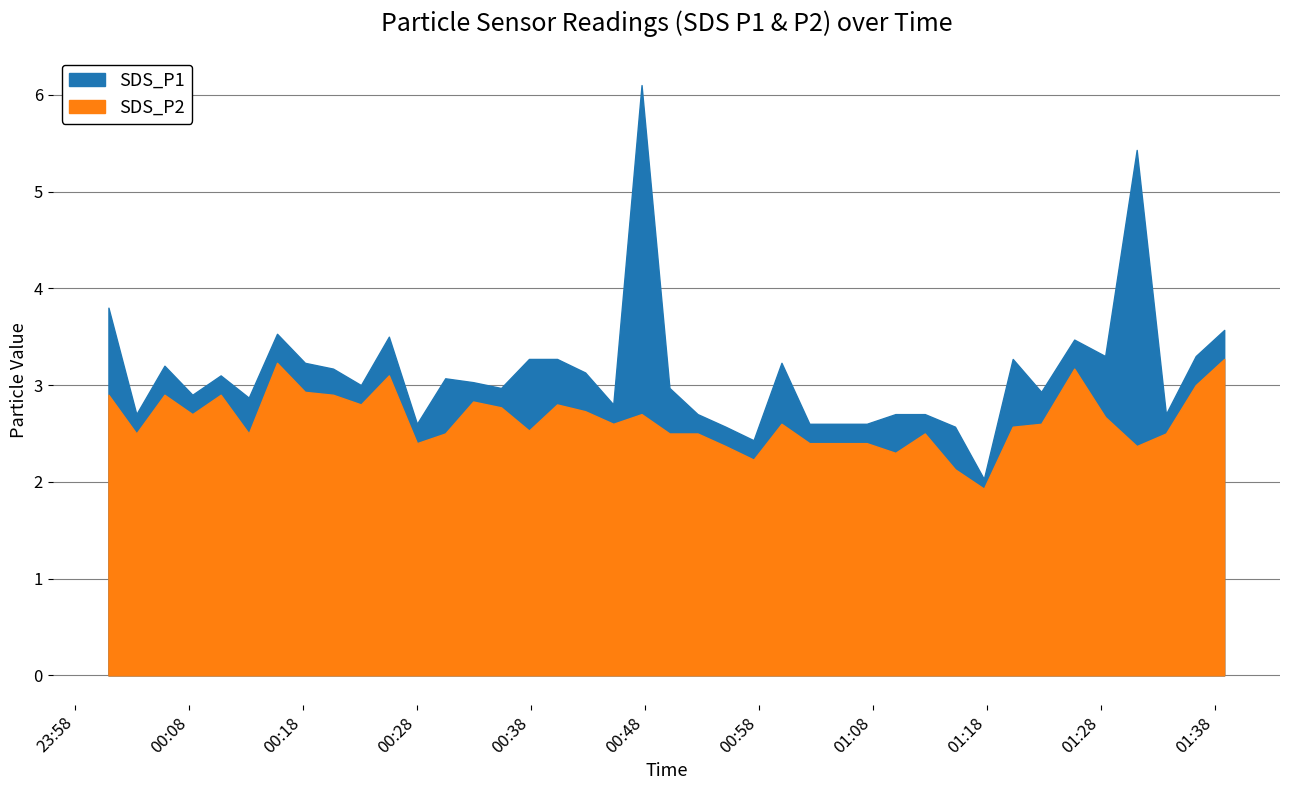

At which category does SDS_P2 reach its first local peak?

2023/05/05 00:05:49